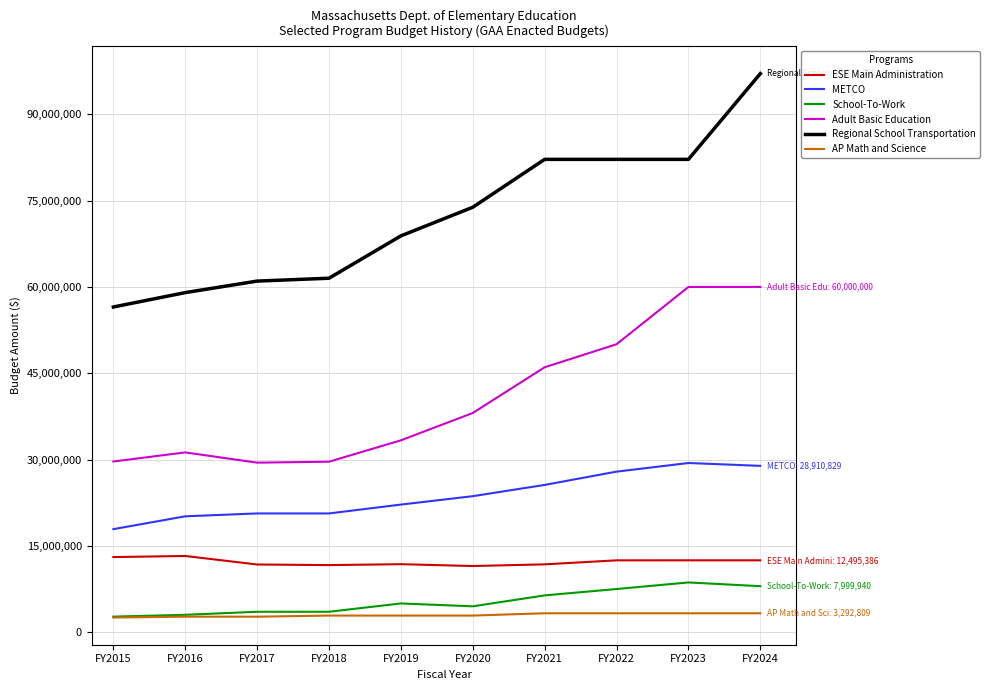

What is the difference between the highest and lowest values at FY2015?

53967803